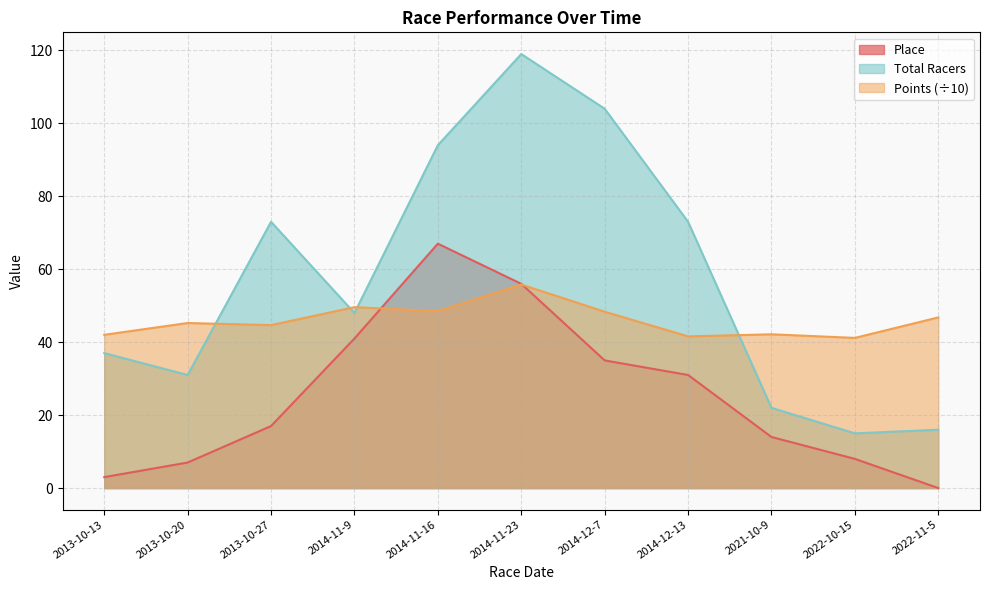

What is the label of the 4th point from the left?

2014-11-9